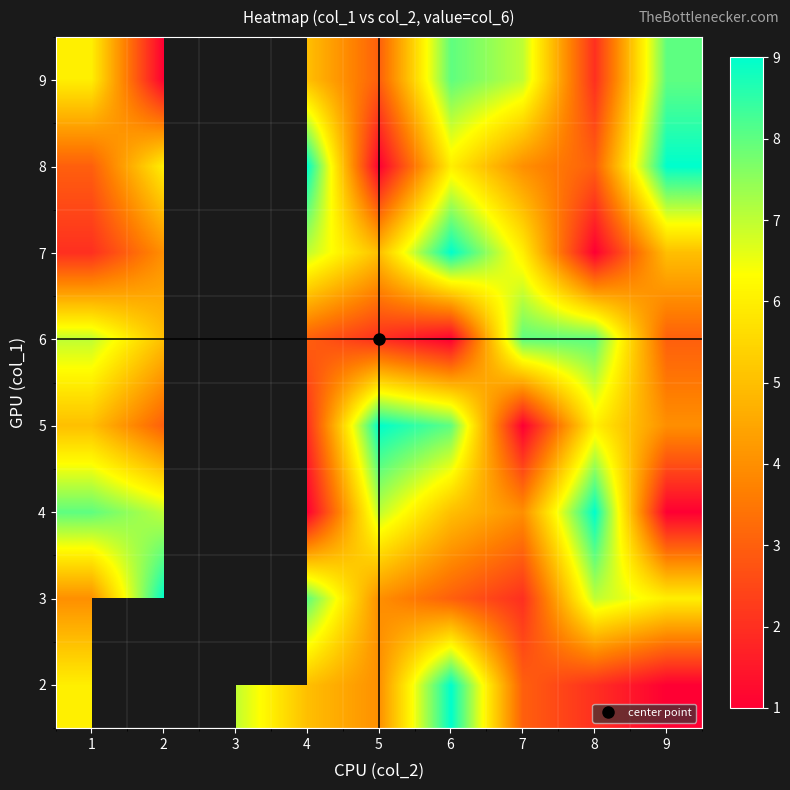

How many data points in 8 are above 3?

5